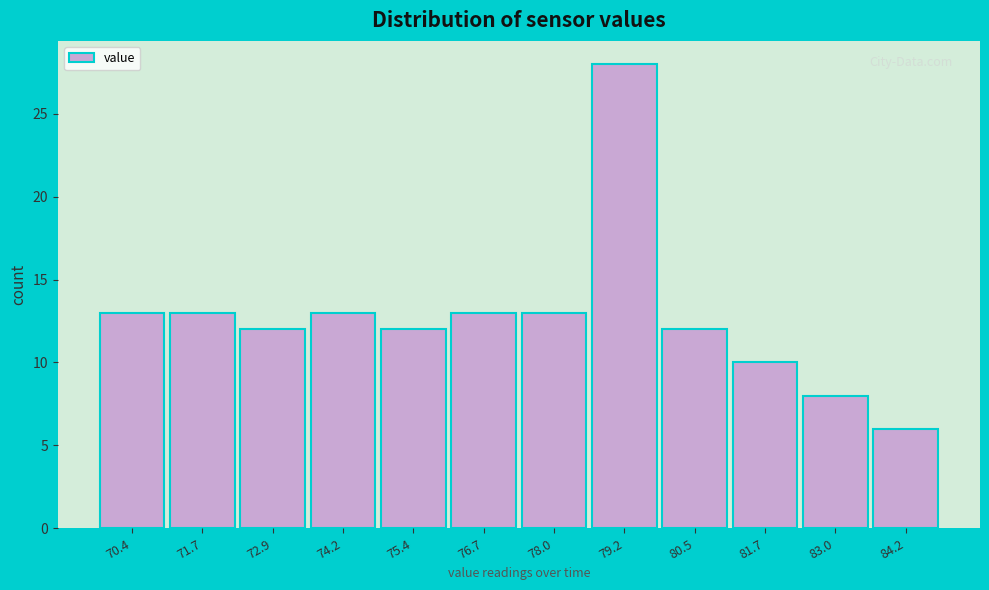

Reading right to left, transcribe all the data shown in this chart.

6	8	10	12	28	13	13	12	13	12	13	13